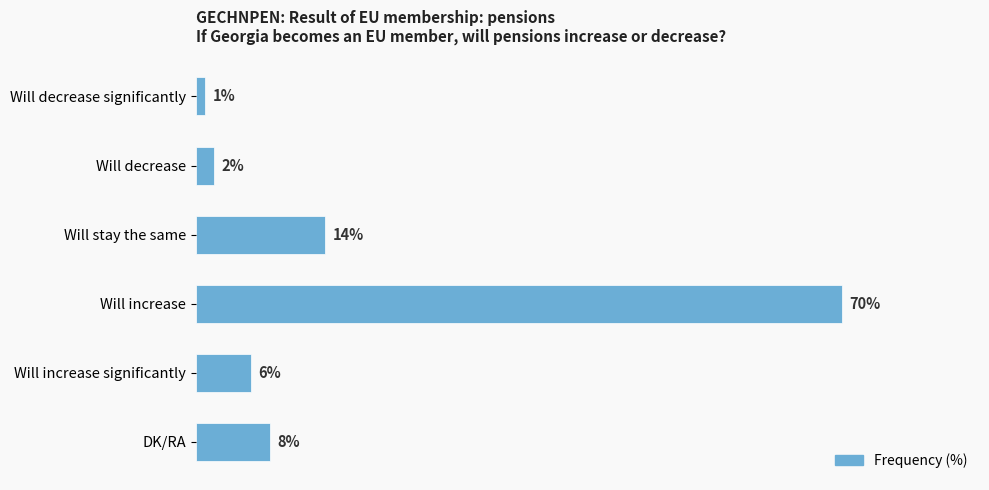

Does the chart contain stacked bars?

No